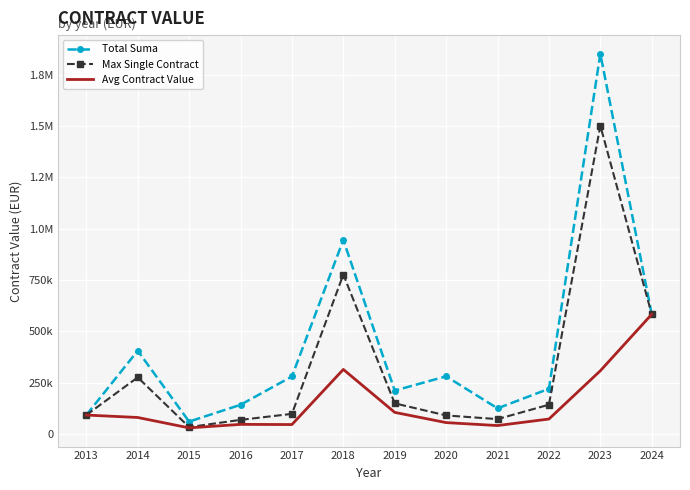

How many interior local valleys does the Total Suma series have?

3